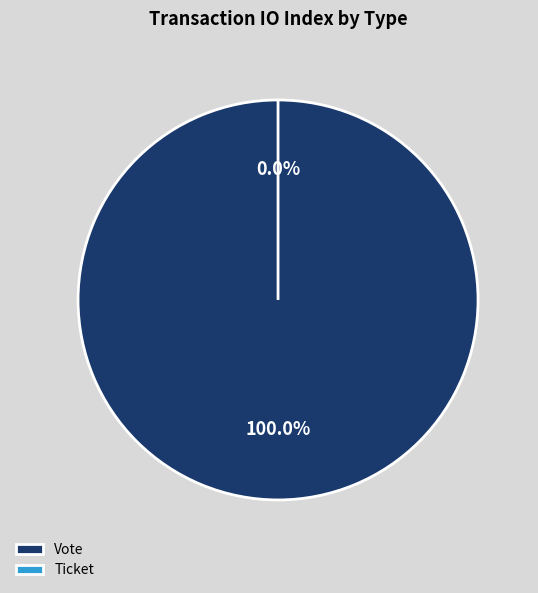

To the nearest percent, what is the difference between the Vote and Ticket slice percentages?

100%